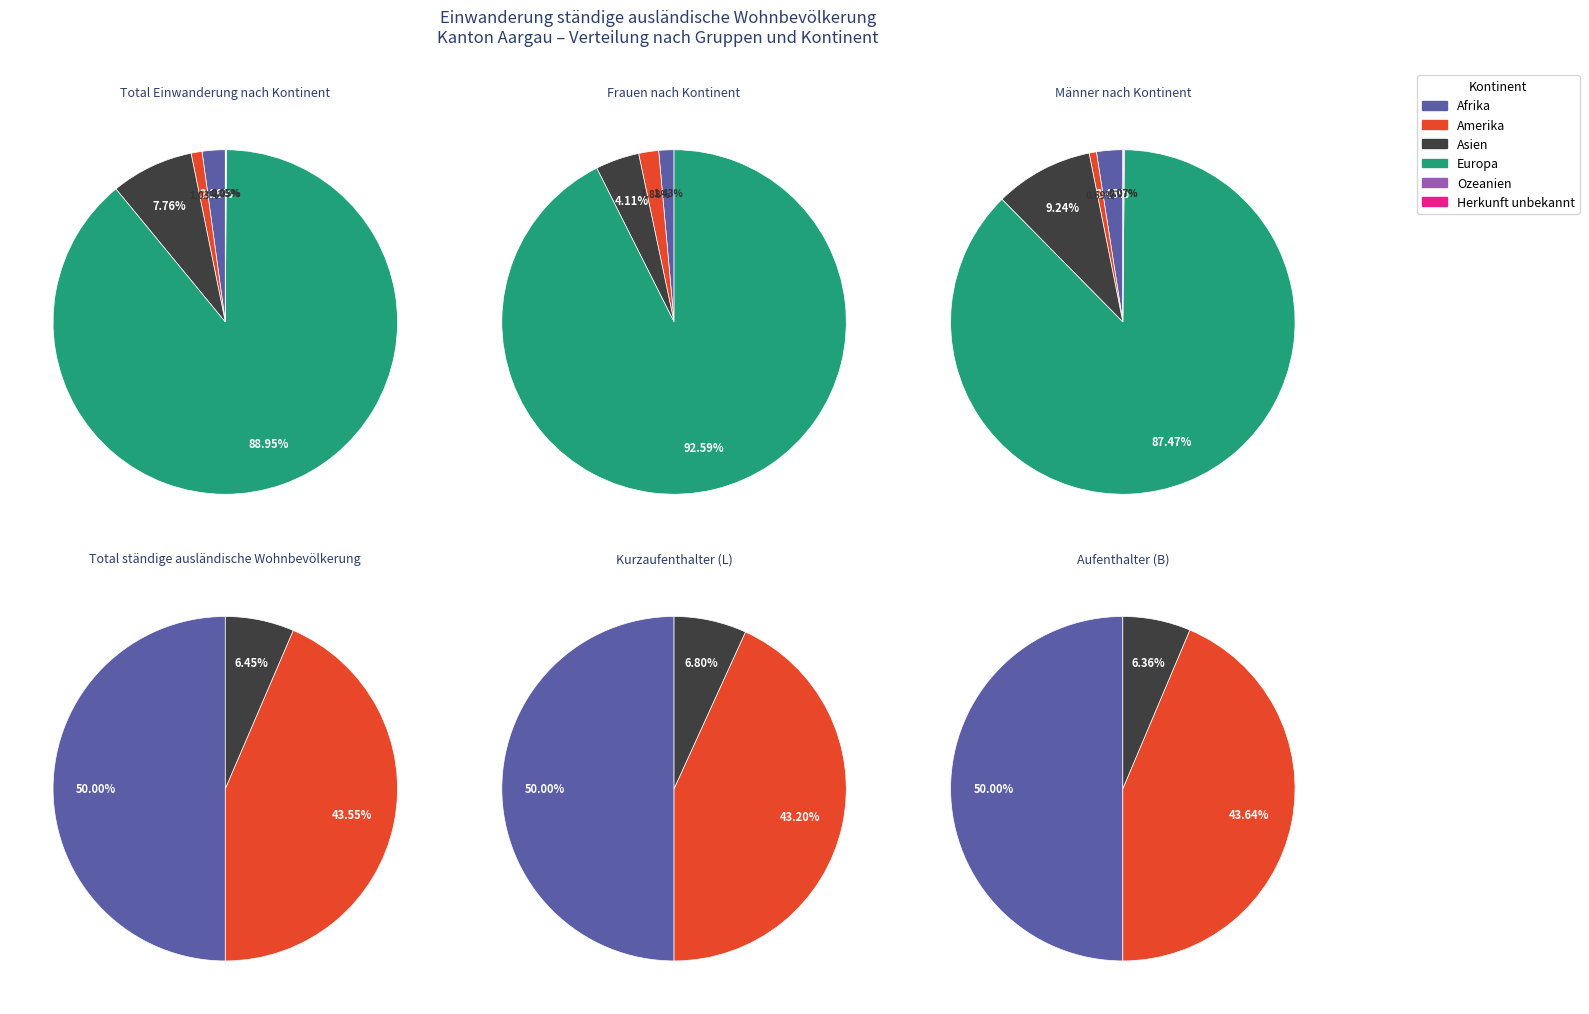

Does 1 represent more than half of the total?

No